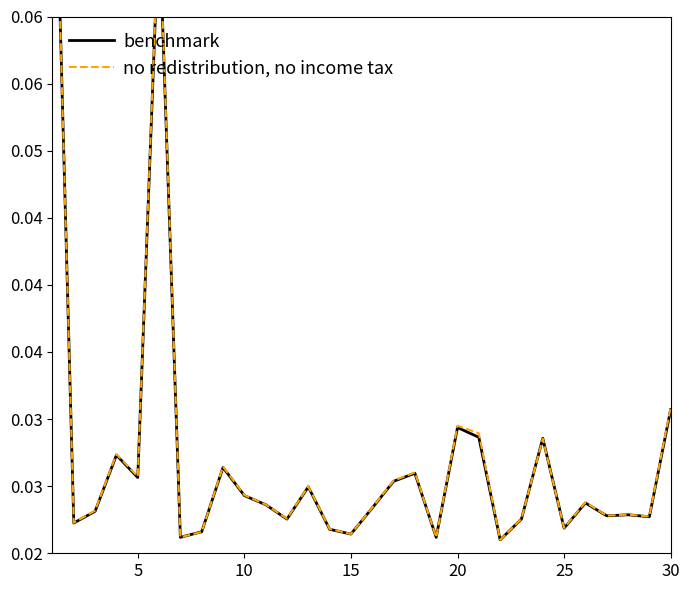

Count the no redistribution, no income tax values in the range 0 to 1.

30